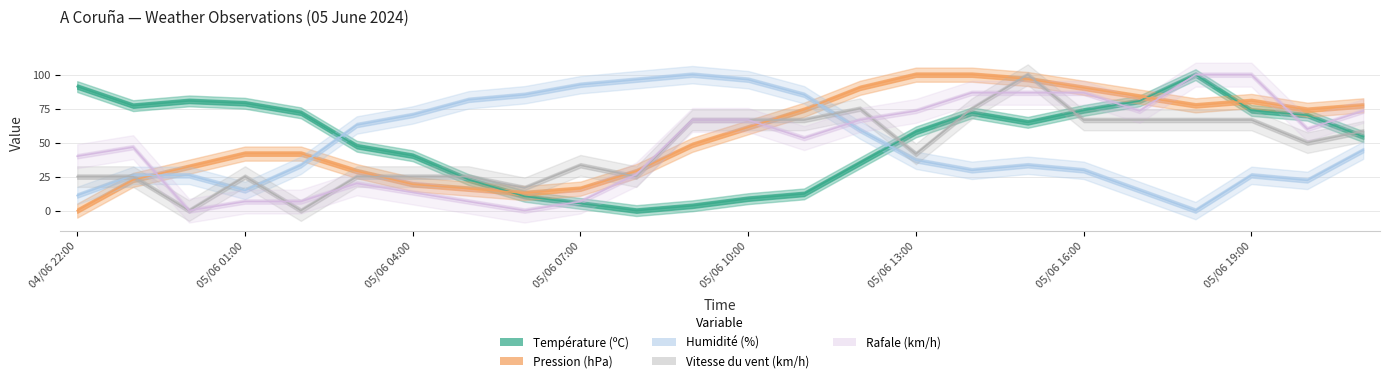

What are all the series names shown in the legend?

Température (ºC), Pression (hPa), Humidité (%), Vitesse du vent (km/h), Rafale (km/h)